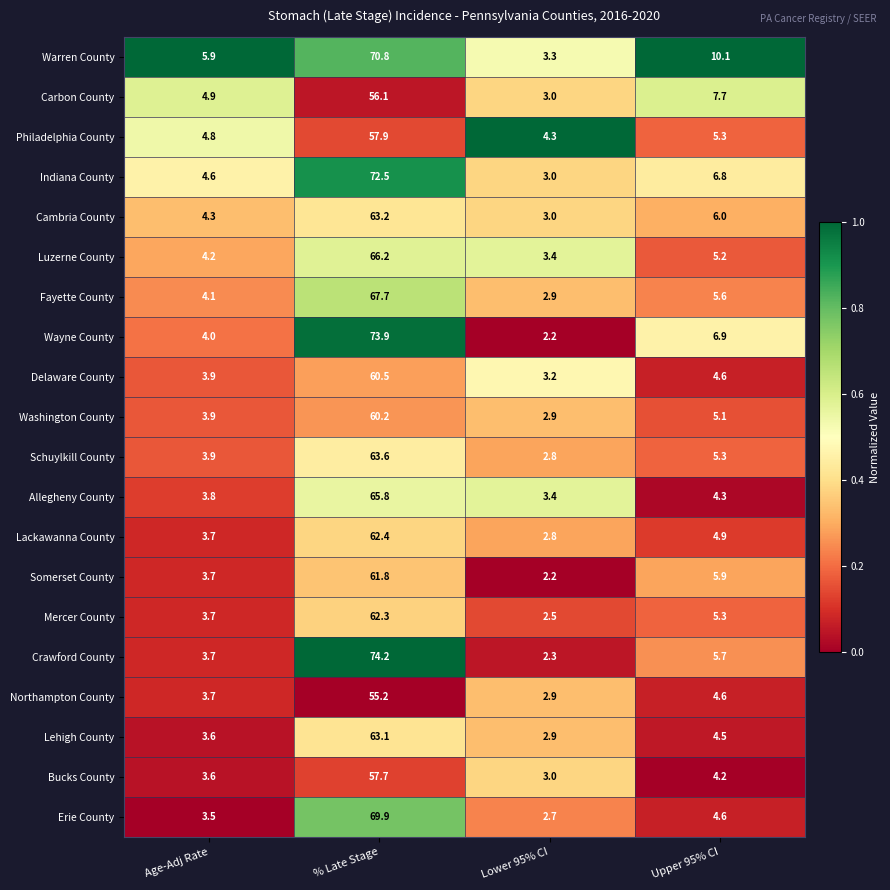

Between % Late Stage and Upper 95% CI, which series saw the biggest shift?

Crawford County